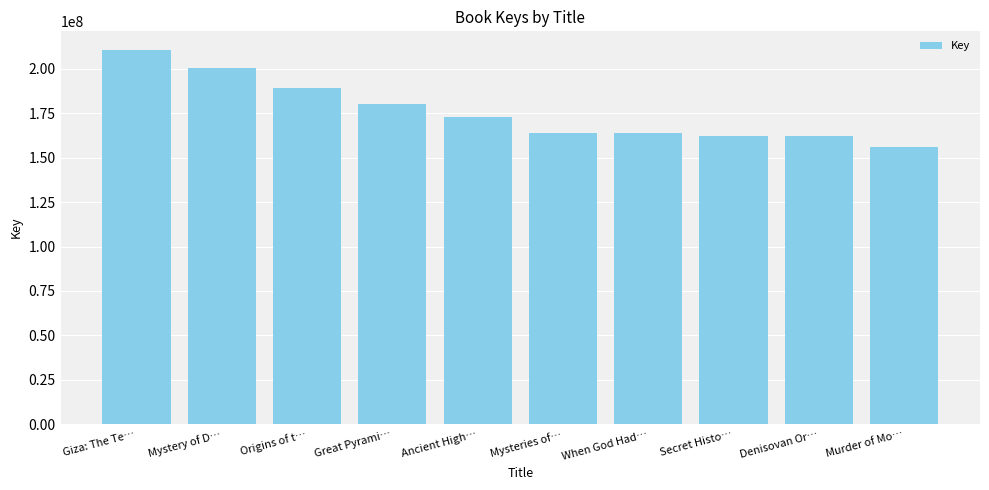

What is the approximate value at Great Pyrami…?

180398706